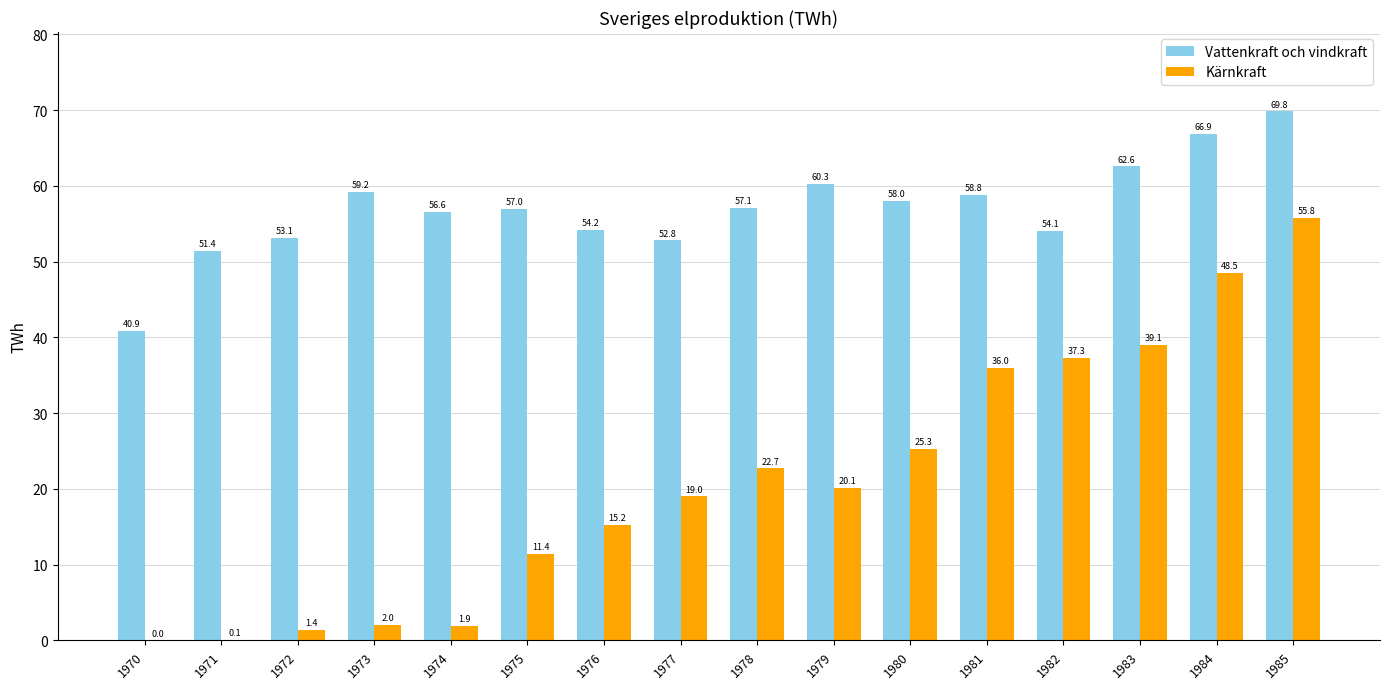

Reading right to left, what are all the values shown in this chart?

Vattenkraft och vindkraft: 69.8	66.9	62.6	54.1	58.8	58.0	60.3	57.1	52.8	54.2	57.0	56.6	59.2	53.1	51.4	40.9
Kärnkraft: 55.8	48.5	39.1	37.3	36.0	25.3	20.1	22.7	19.0	15.2	11.4	1.9	2.0	1.4	0.1	0.0